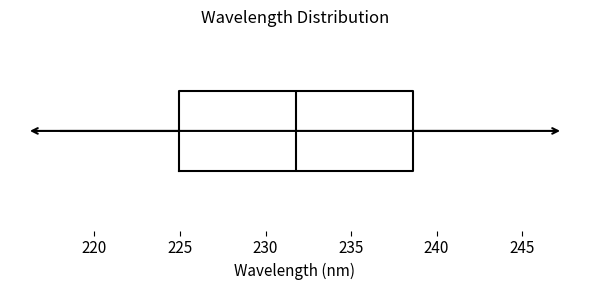

Where is the right edge of the box on the x-axis? The values are not printed on the chart, so give them approximately, as read against the axis.

238.5